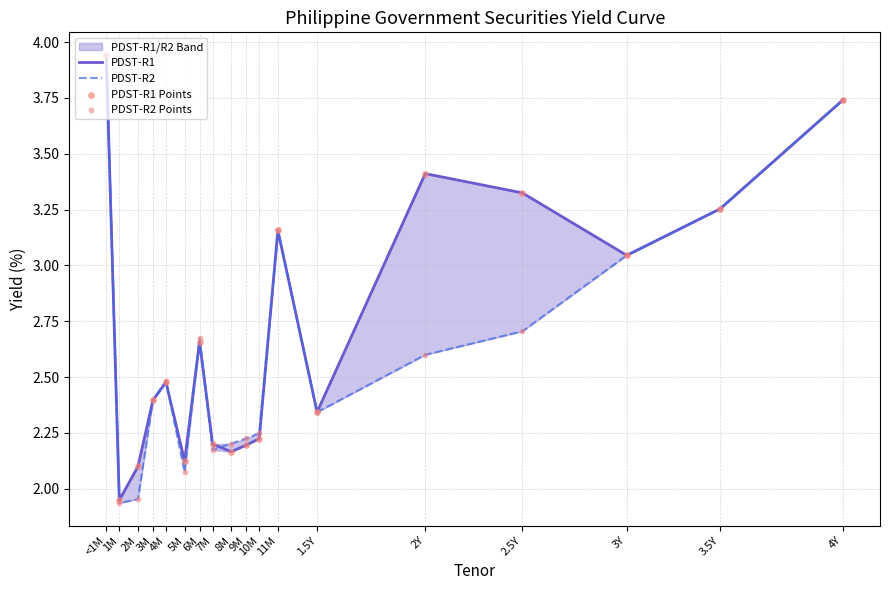

Which series reaches the maximum Y coordinate?

PDST-R1